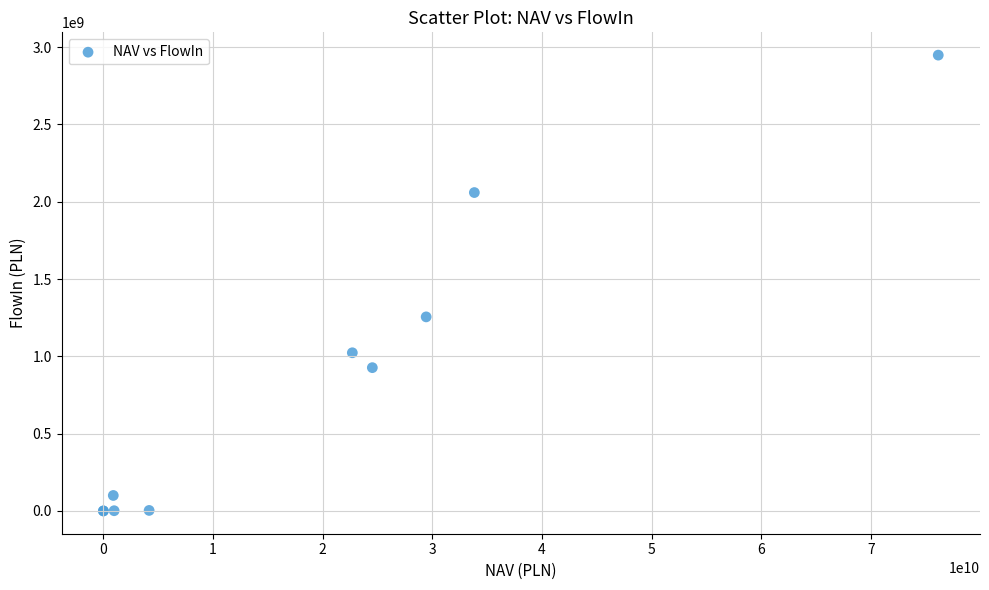

What Y value in the scatter plot is closest to 1473972088?

1255028439.7